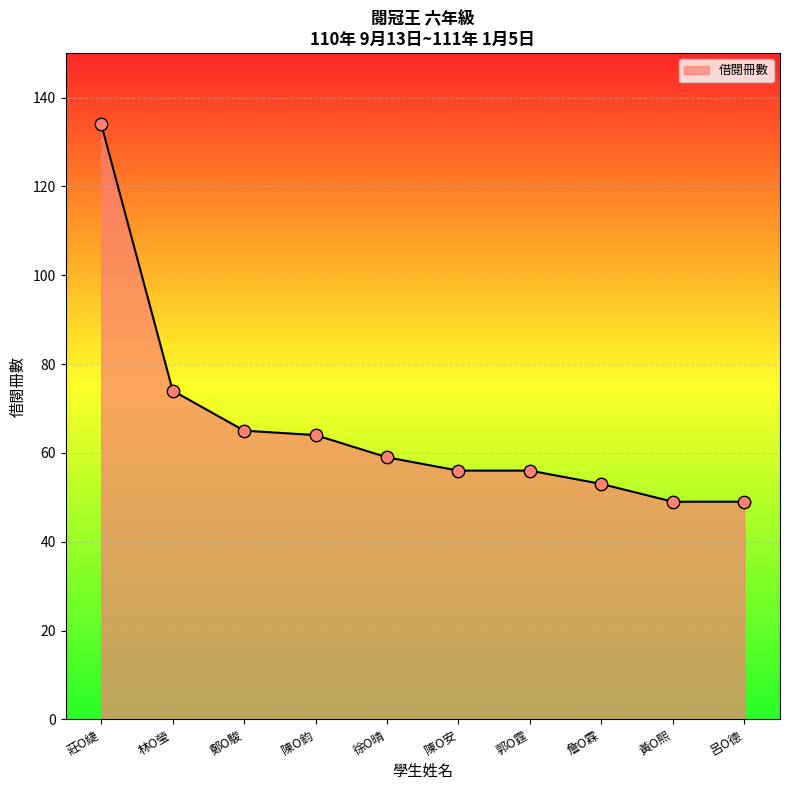

What is the change in value from 莊O緁 to 郭O霆?

-78